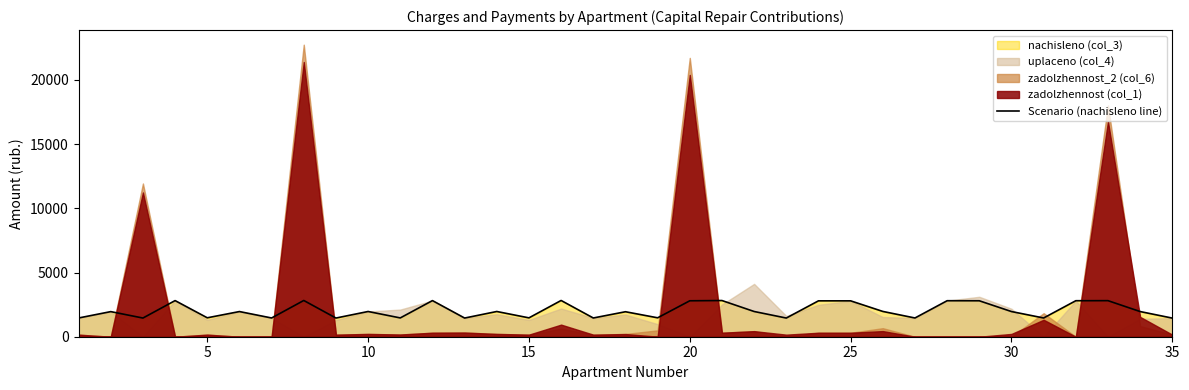

The chart shows a value of 1933.3 at 12. True or false?

False